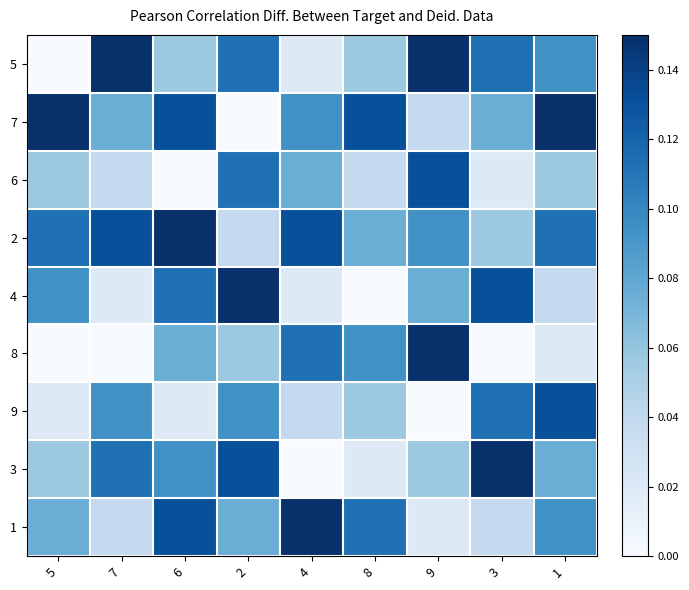

What is the maximum value shown in the chart?

0.1